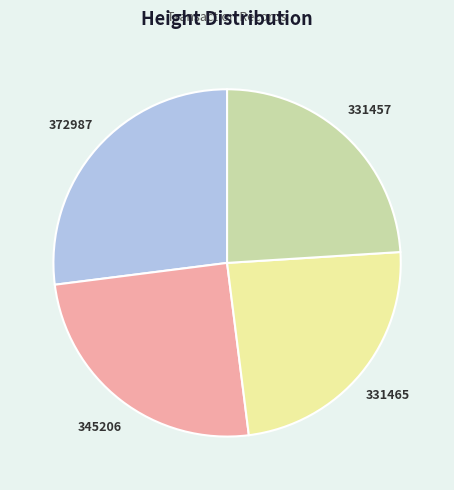

How many segments does this pie chart have?

4